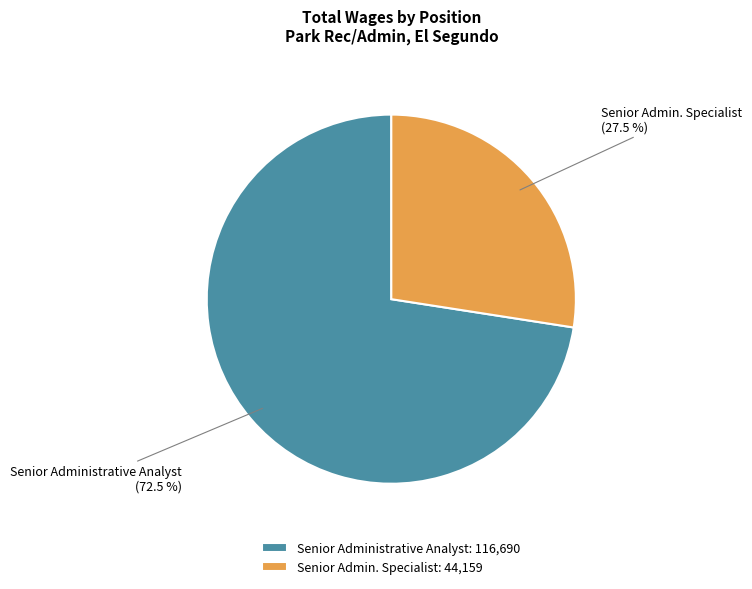

How many slices are in this pie chart?

2